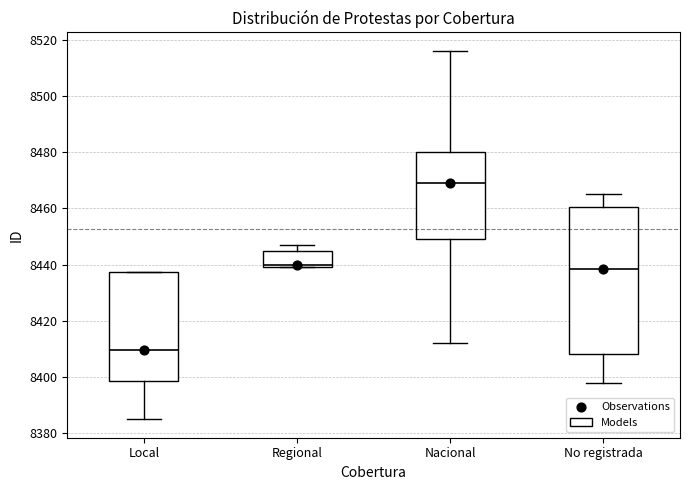

Reading left to right, read every box against the y-axis: the position of its median line, the range the box covers, and the ends of its whiskers. The values are not printed on the chart, so give them approximately, as read against the axis.

Local: median 8410, box 8398 to 8438, whiskers 8386 to 8438
Regional: median 8440 (just above the box's lower edge), box 8440 to 8446, whiskers 8440 to 8448
Nacional: median 8470, box 8450 to 8480, whiskers 8412 to 8516
No registrada: median 8438, box 8408 to 8460, whiskers 8398 to 8466